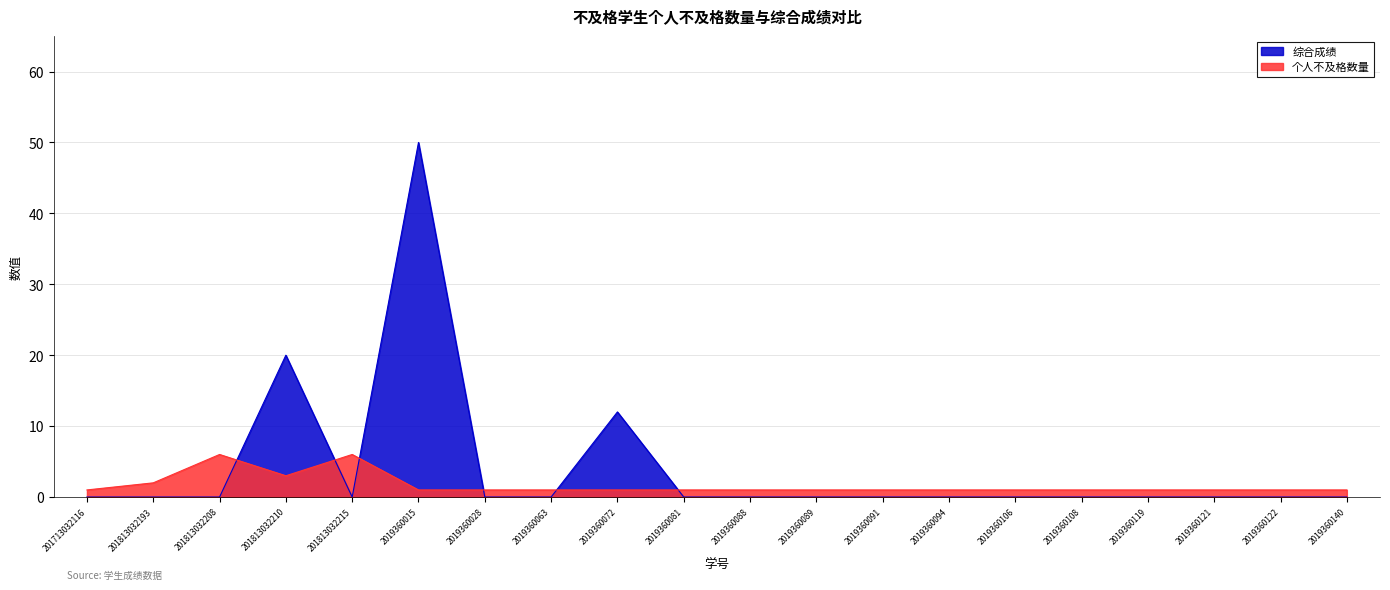

Is it true that 综合成绩 equals -20 at 201813032208?

False